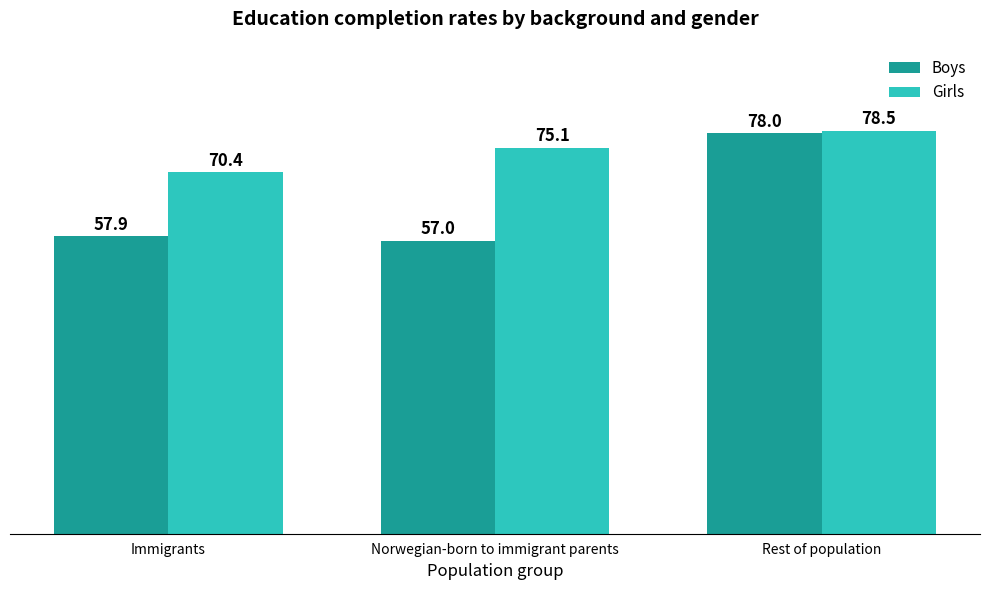

What is the sum of the Girls values at Norwegian-born to immigrant parents and Immigrants?

145.5